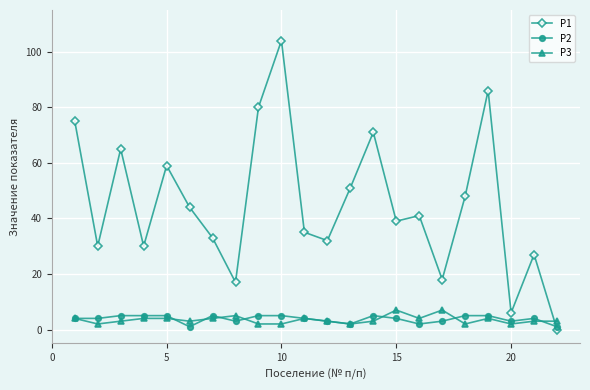

Reading right to left, what are all the values shown in this chart?

Р1: 0	27	6	86	48	18	41	39	71	51	32	35	104	80	17	33	44	59	30	65	30	75
Р2: 1	4	3	5	5	3	2	4	5	2	3	4	5	5	3	5	1	5	5	5	4	4
Р3: 3	3	2	4	2	7	4	7	3	2	3	4	2	2	5	4	3	4	4	3	2	4